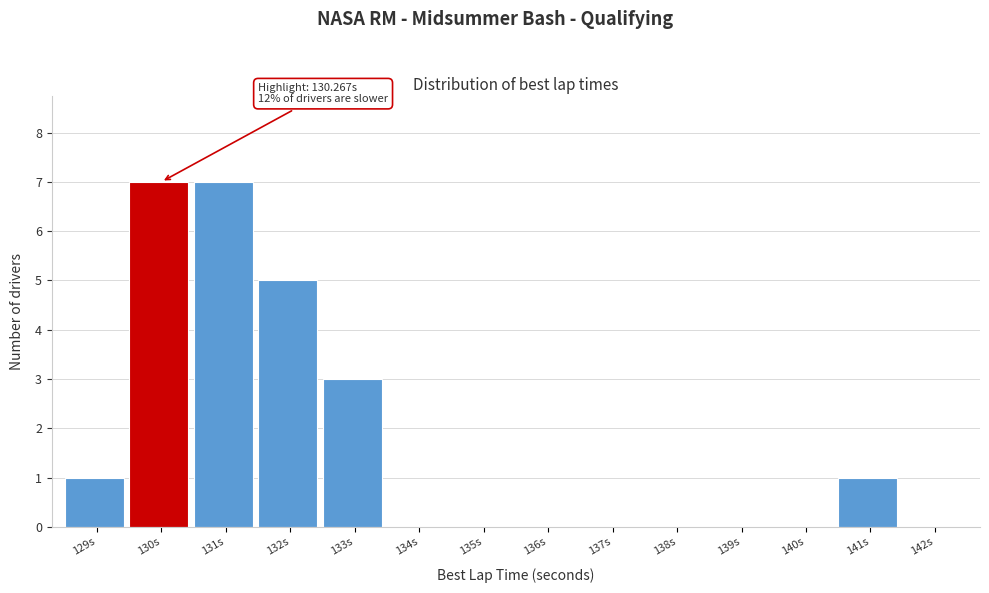

Reading left to right, what are all the values shown in this chart?

129s=1	130s=7	131s=7	132s=5	133s=3	134s=0	135s=0	136s=0	137s=0	138s=0	139s=0	140s=0	141s=1	142s=0